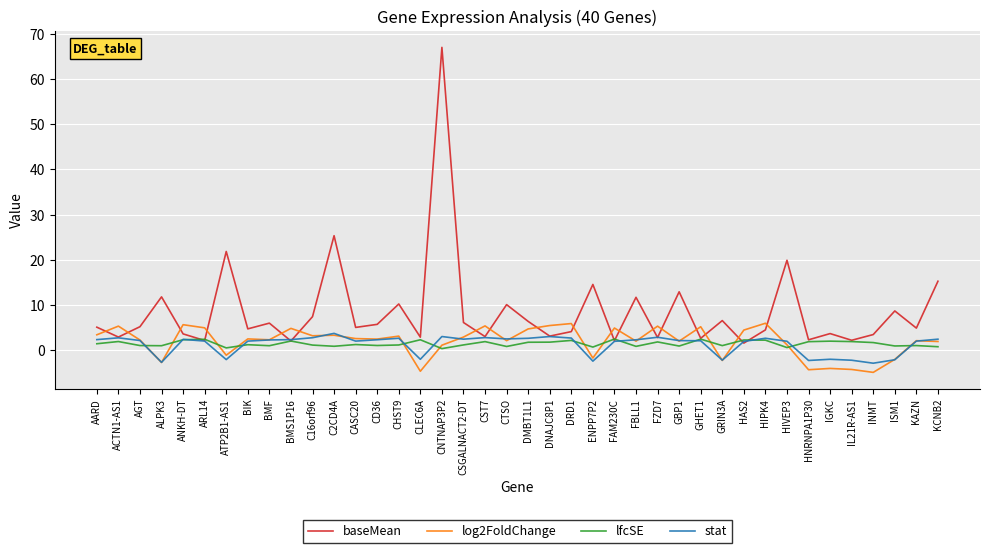

Which series has the largest total across all categories?

baseMean